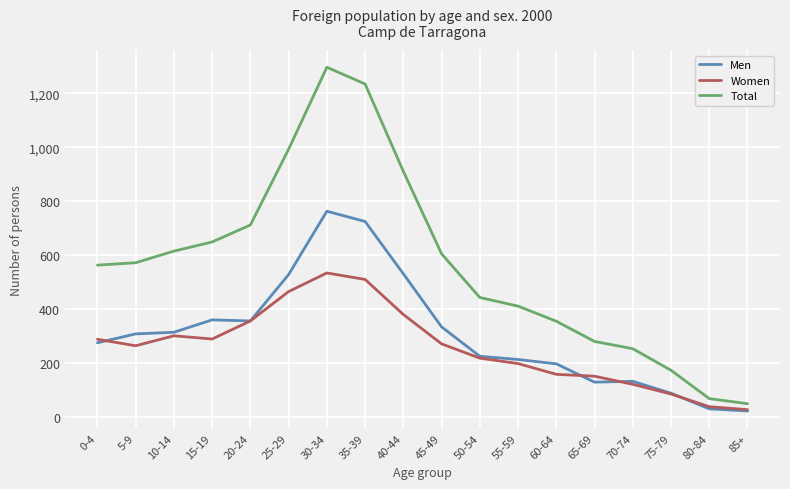

Rank the series by their maximum value, from highest to lowest.

Total, Men, Women